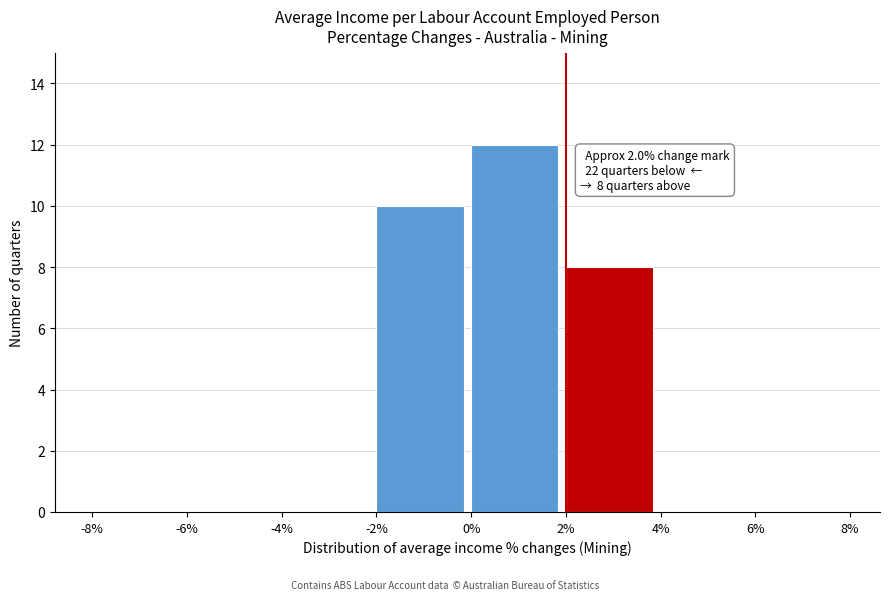

Which range on the x-axis has the tallest bar?

0% to 2%